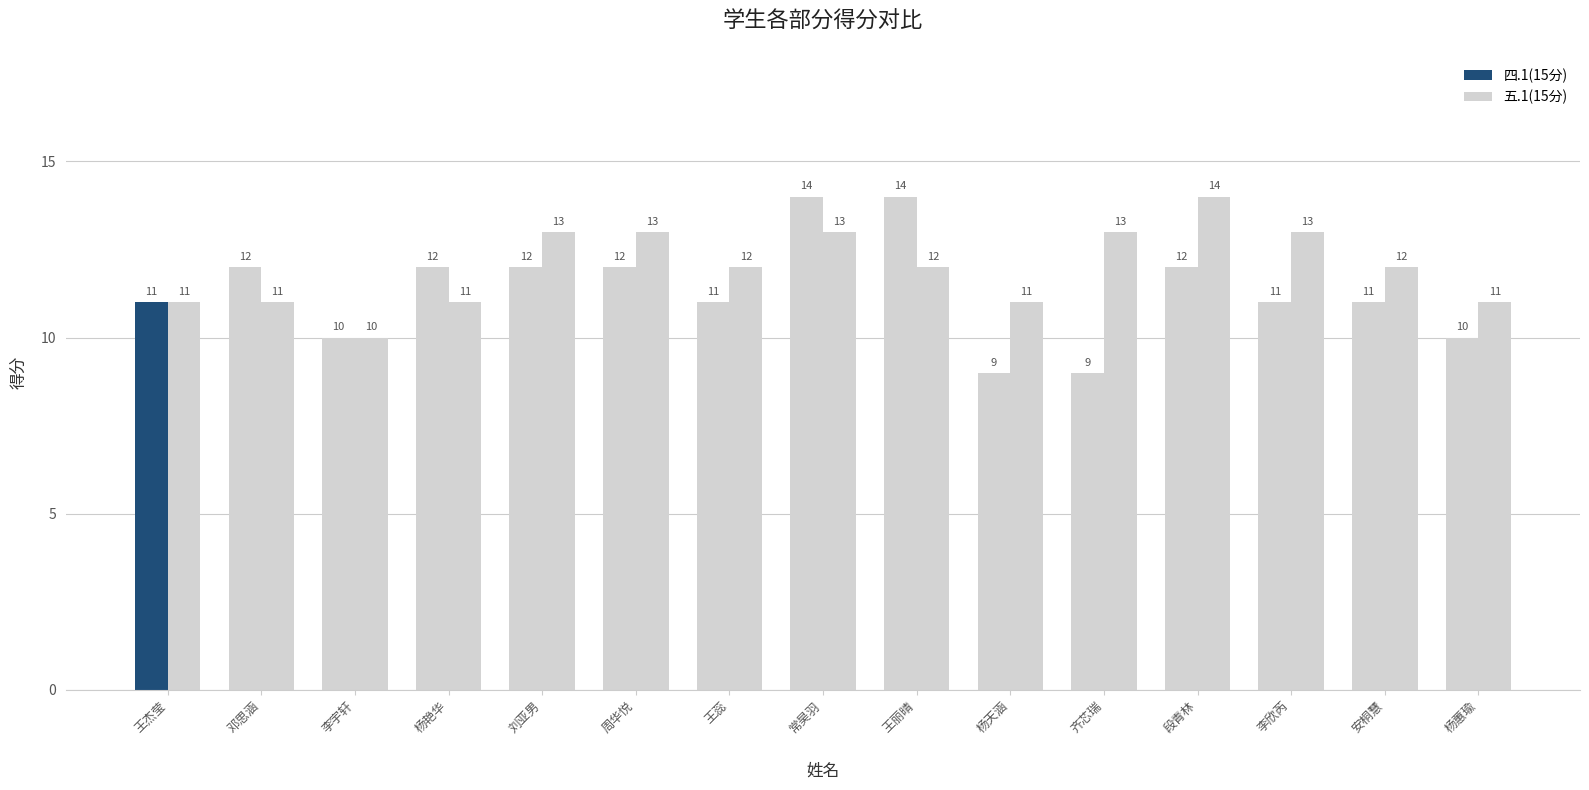

Which series has the largest range (max minus min)?

四.1(15分)